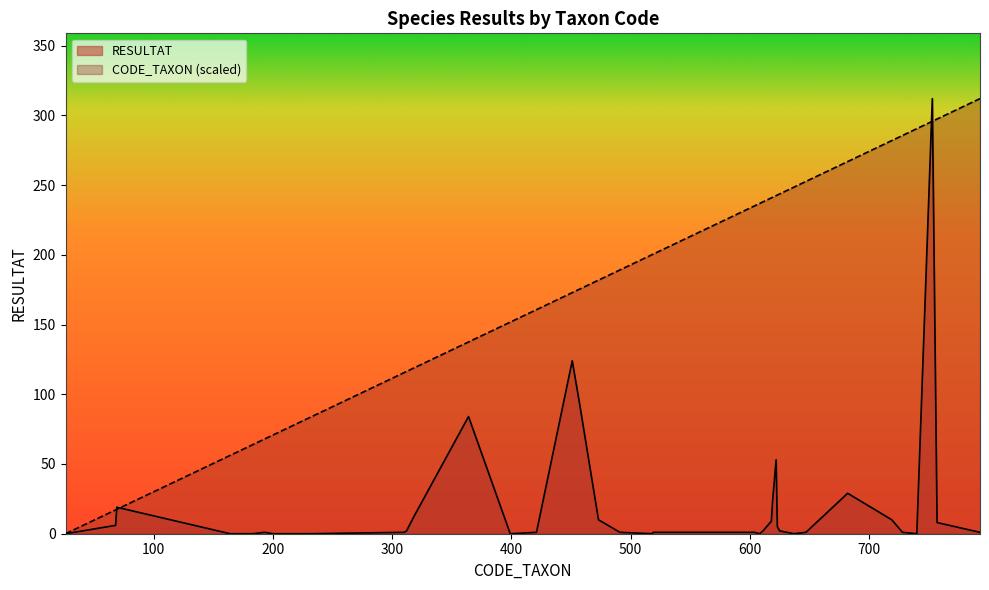

Which series has the largest total across all categories?

CODE_TAXON (scaled)